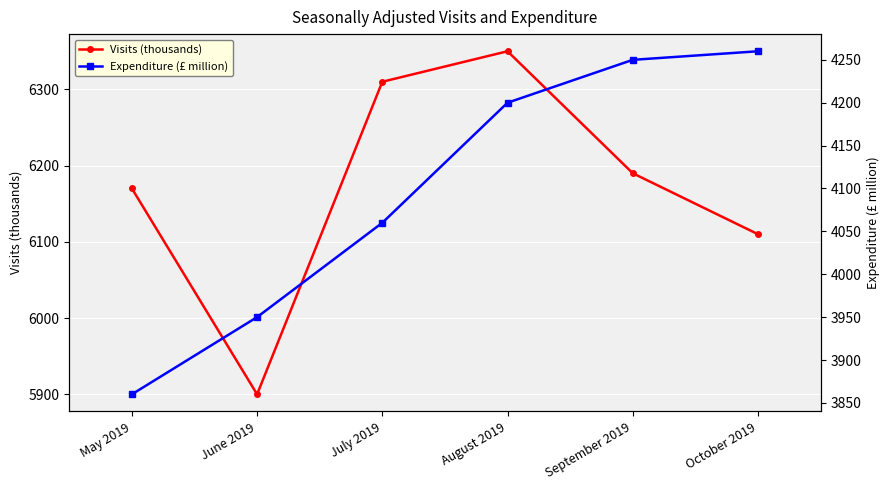

Which series has the largest total across all categories?

Visits (thousands)